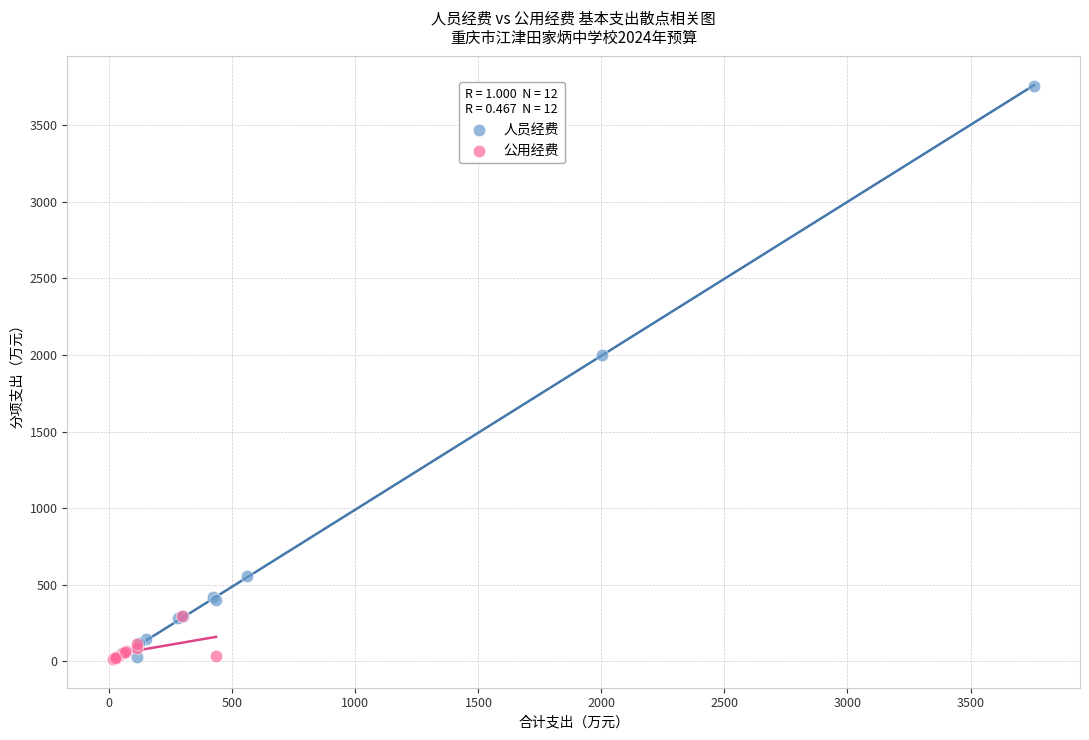

Which series reaches the maximum Y coordinate?

人员经费